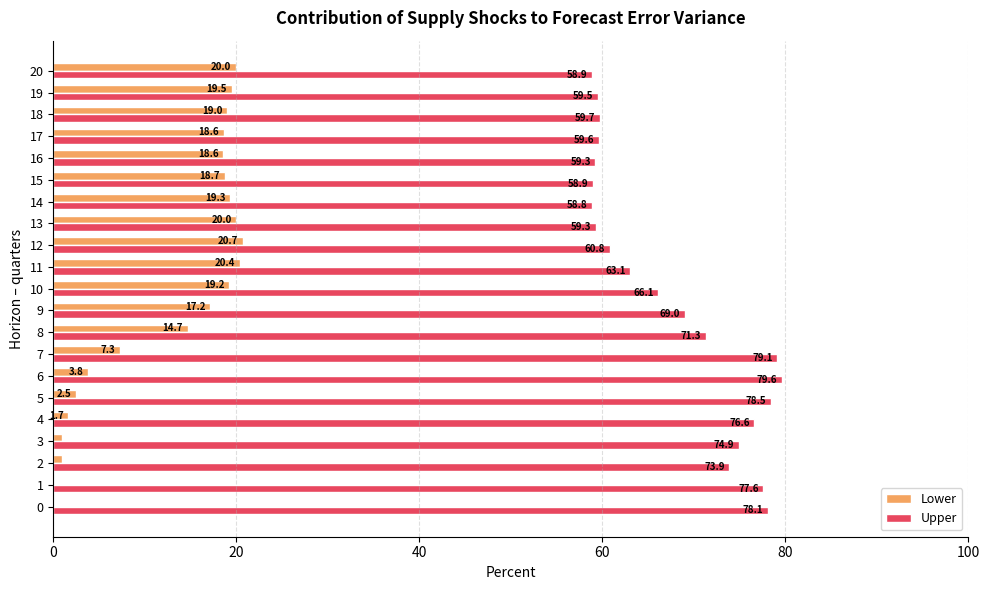

At which label is Upper closest to 69?

9